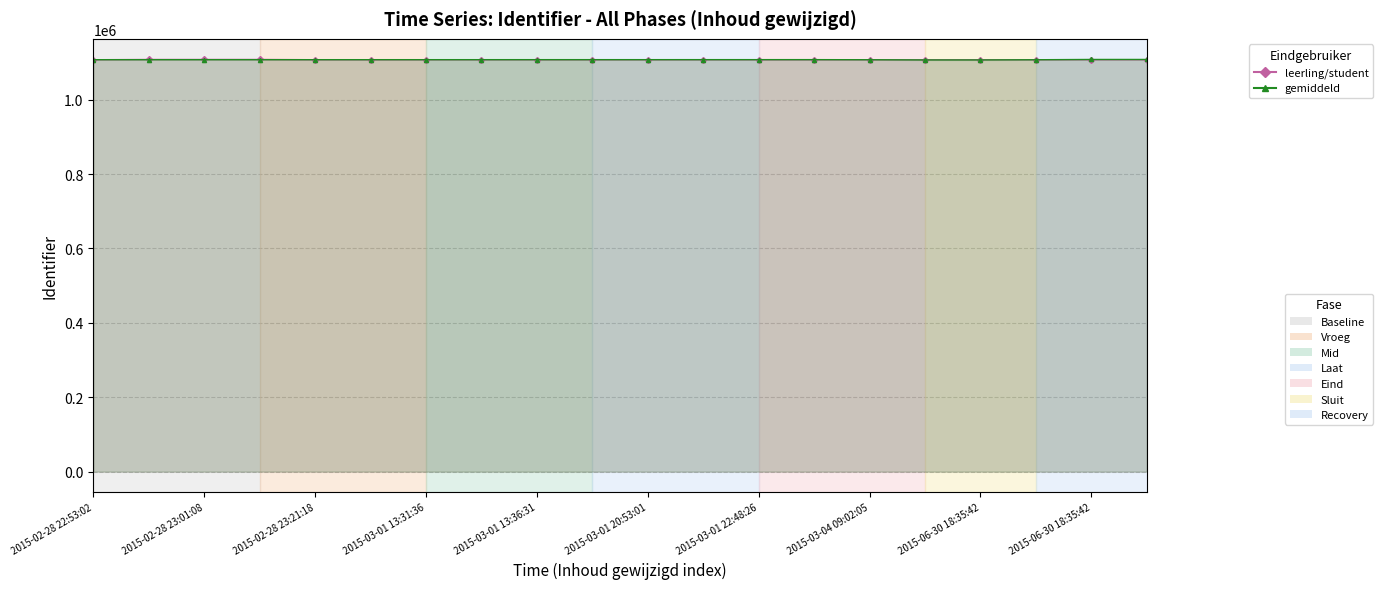

What is the difference between the highest and lowest values at 2015-02-28 23:01:08?

628